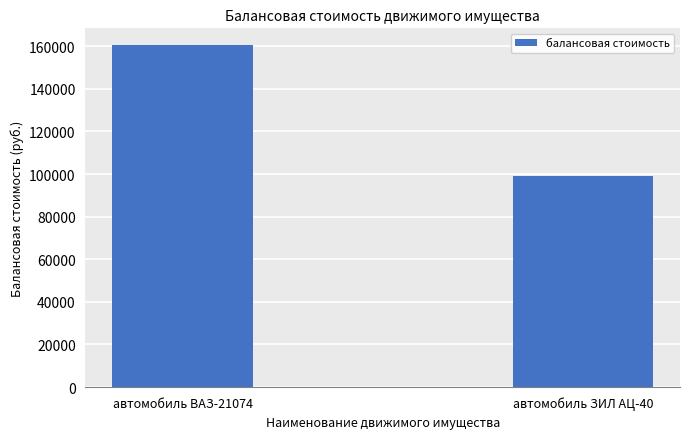

Which has a higher value, автомобиль ВАЗ-21074 or автомобиль ЗИЛ АЦ-40?

автомобиль ВАЗ-21074